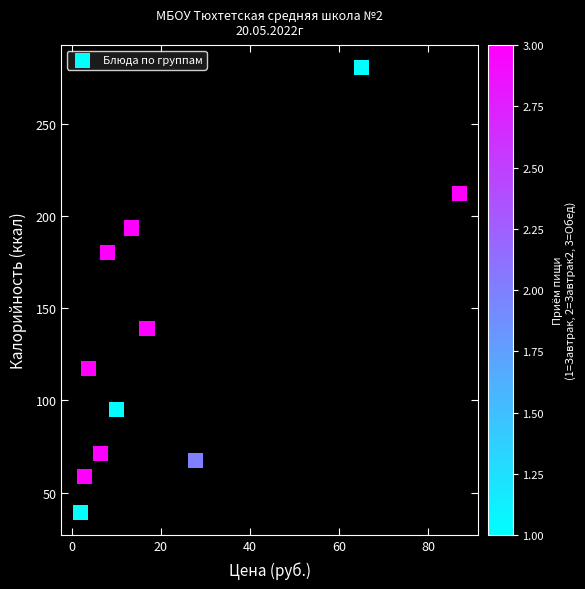

What is the average X value?

22.1